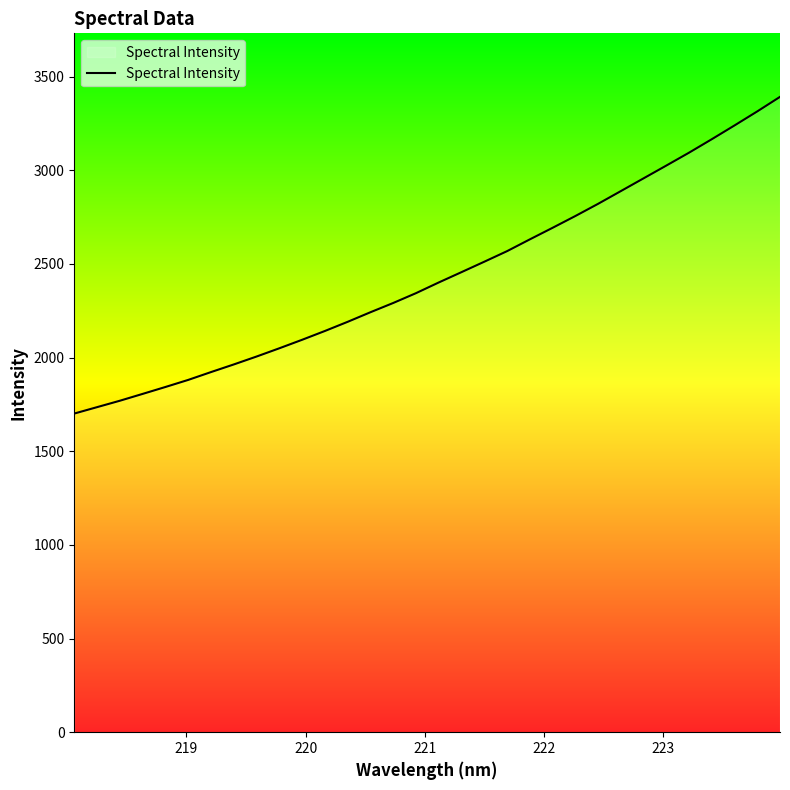

What is the minimum value shown in the chart?

1701.1